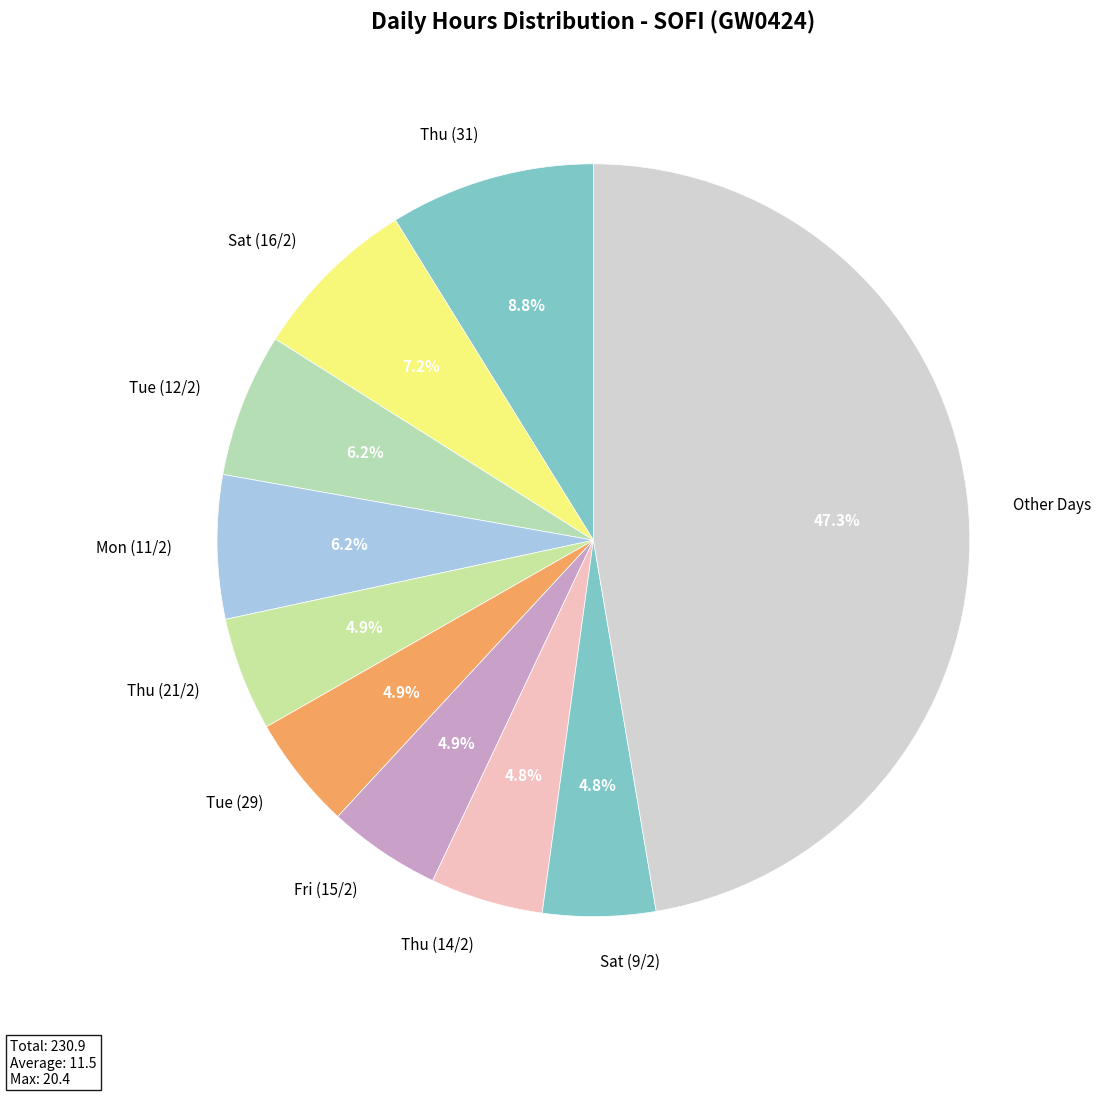

Is the sum of Sat (16/2) and Mon (11/2) greater than half?

No